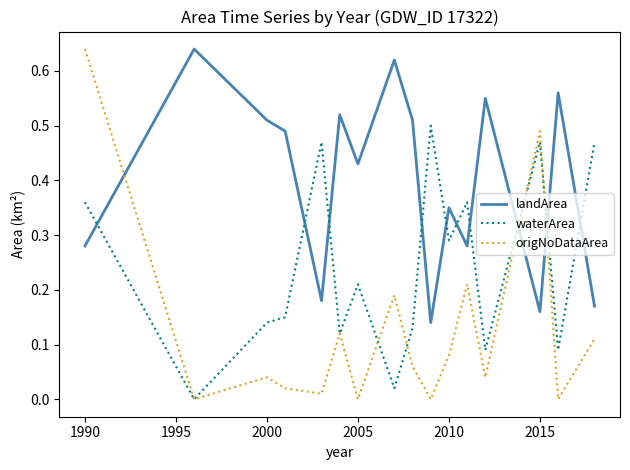

Which series has the largest total across all categories?

landArea